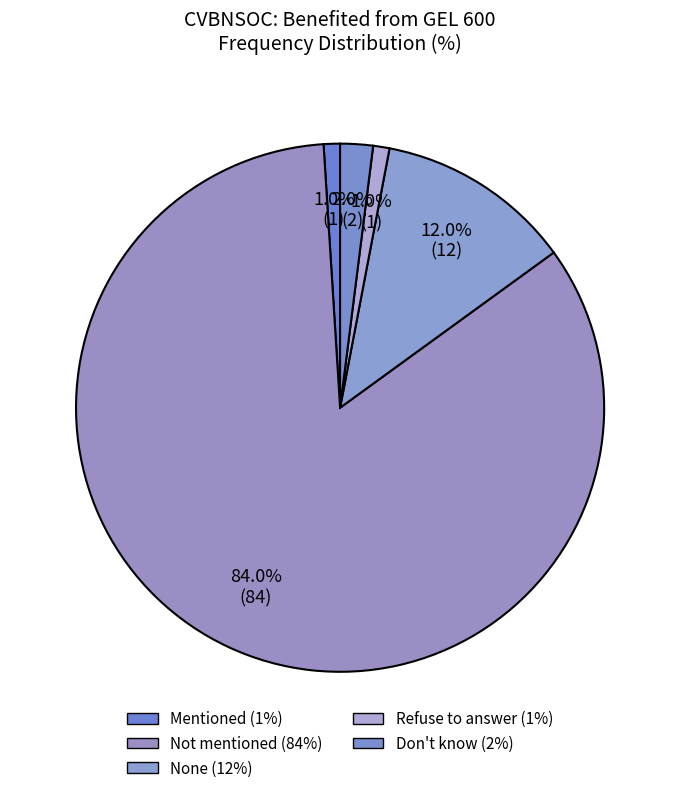

How many segments does this pie chart have?

5